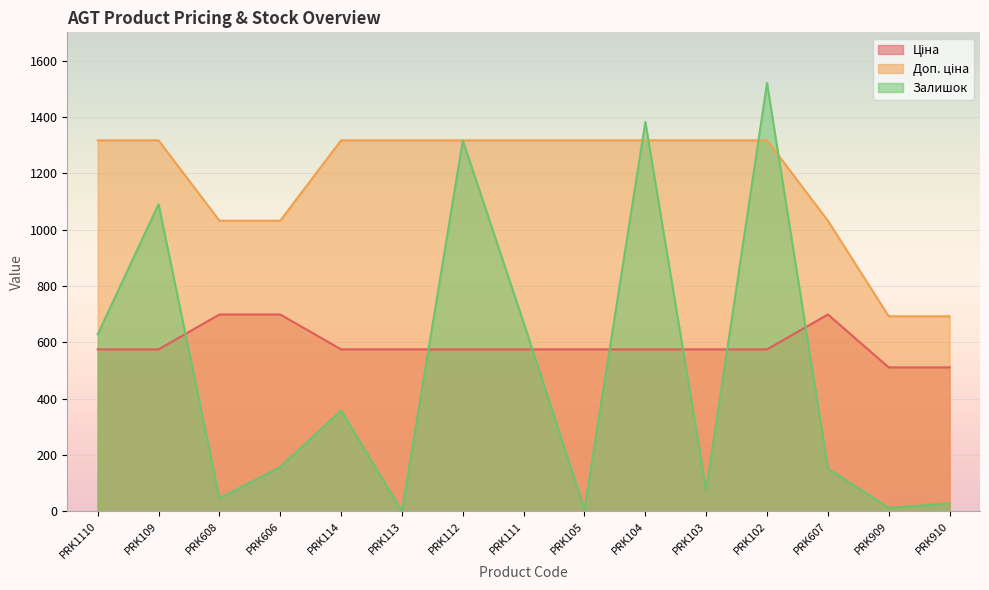

Reading right to left, what are all the values shown in this chart?

Ціна: 510.6	510.6	698.3	574.5	574.5	574.5	574.5	574.5	574.5	574.5	574.5	698.3	698.3	574.5	574.5
Доп. ціна: 692.0	692.0	1031.4	1316.7	1316.7	1316.7	1316.7	1316.7	1316.7	1316.7	1316.7	1031.4	1031.4	1316.7	1316.7
Залишок: 28.0	12.0	151.0	1520.0	74.0	1382.0	6.0	669.0	1316.0	0.0	358.0	157.0	46.0	1090.0	628.0